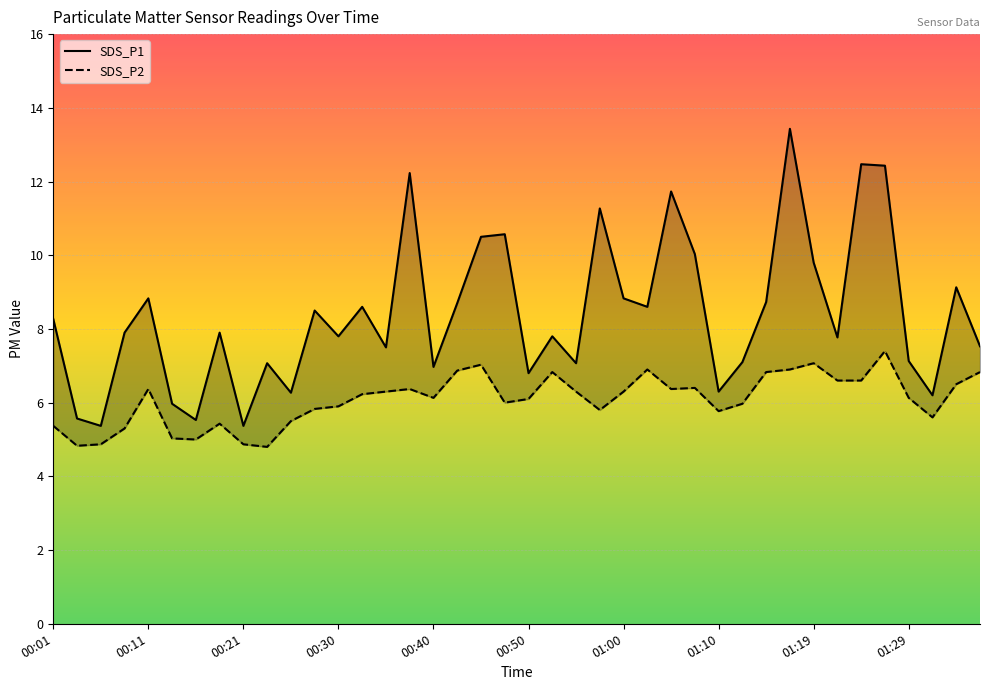

What is the difference between the SDS_P2 values at 00:28 and 00:30?

0.1